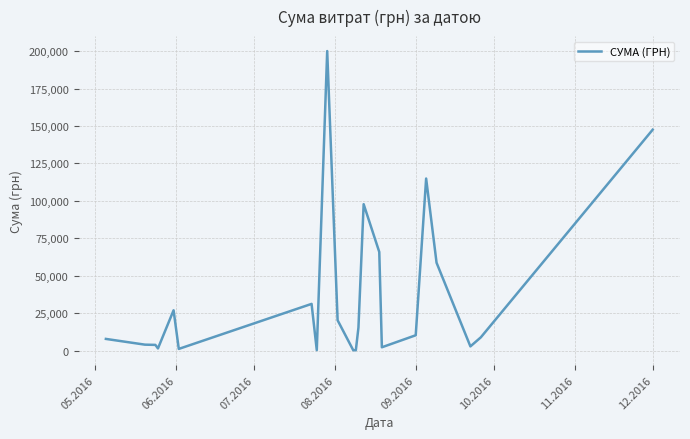

What is the difference between the maximum and minimum values?

199701.2